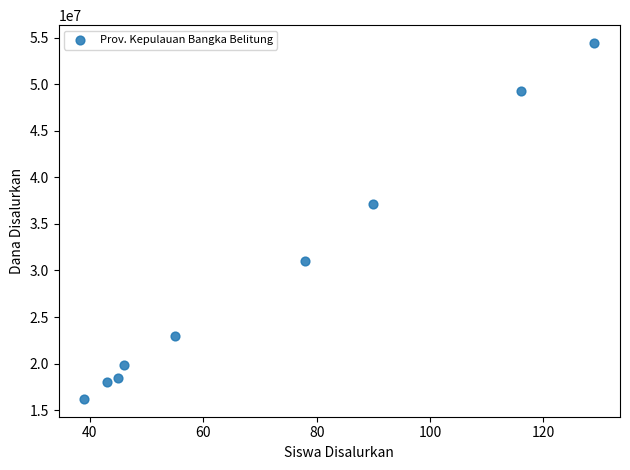

What is the average Y value?

29700000